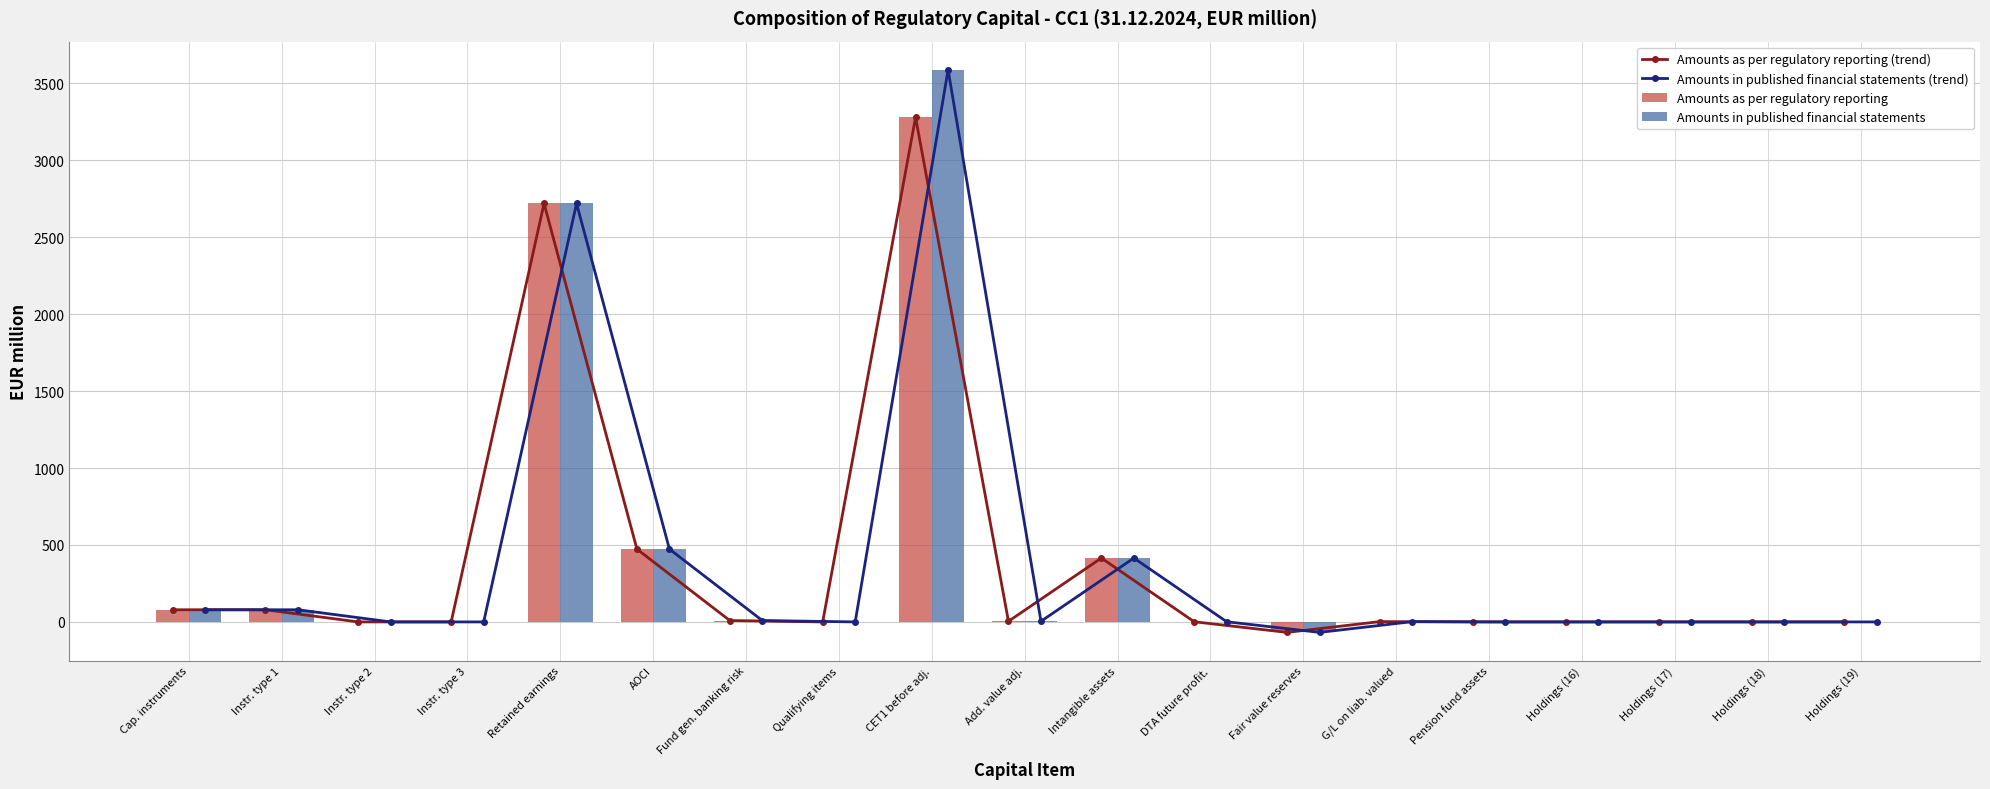

What is the sum of all Amounts in published financial statements values?

7301